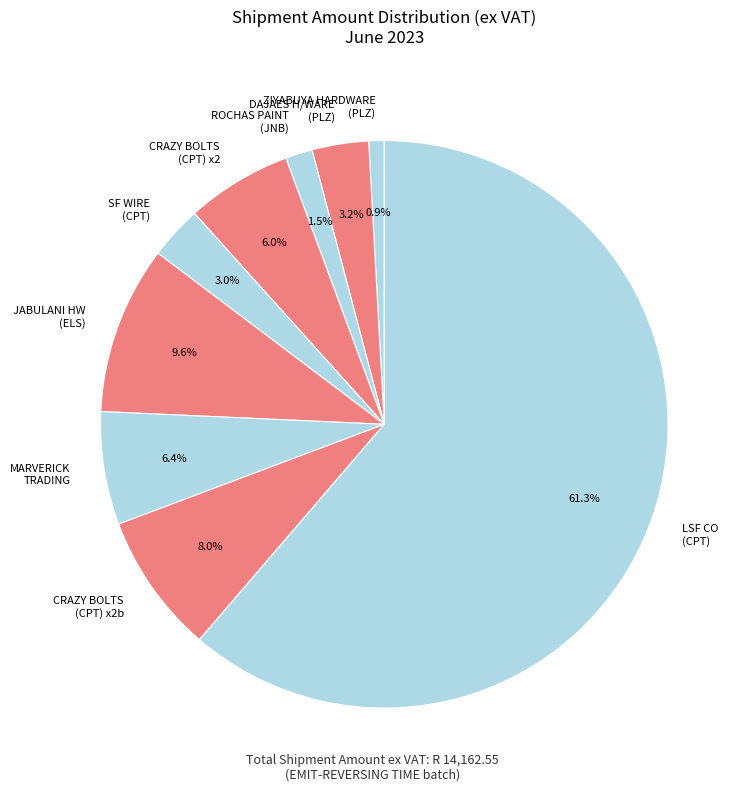

Is LSF CO (CPT) the majority of the pie?

Yes